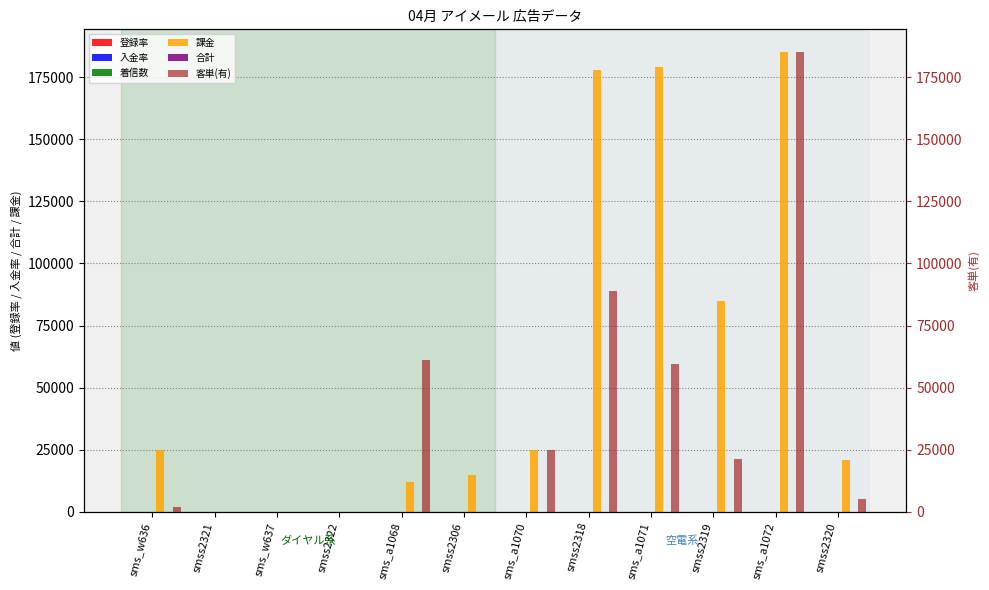

What is the sum of the 客単(有) values at sms_w637 and sms_w636?

1923.1